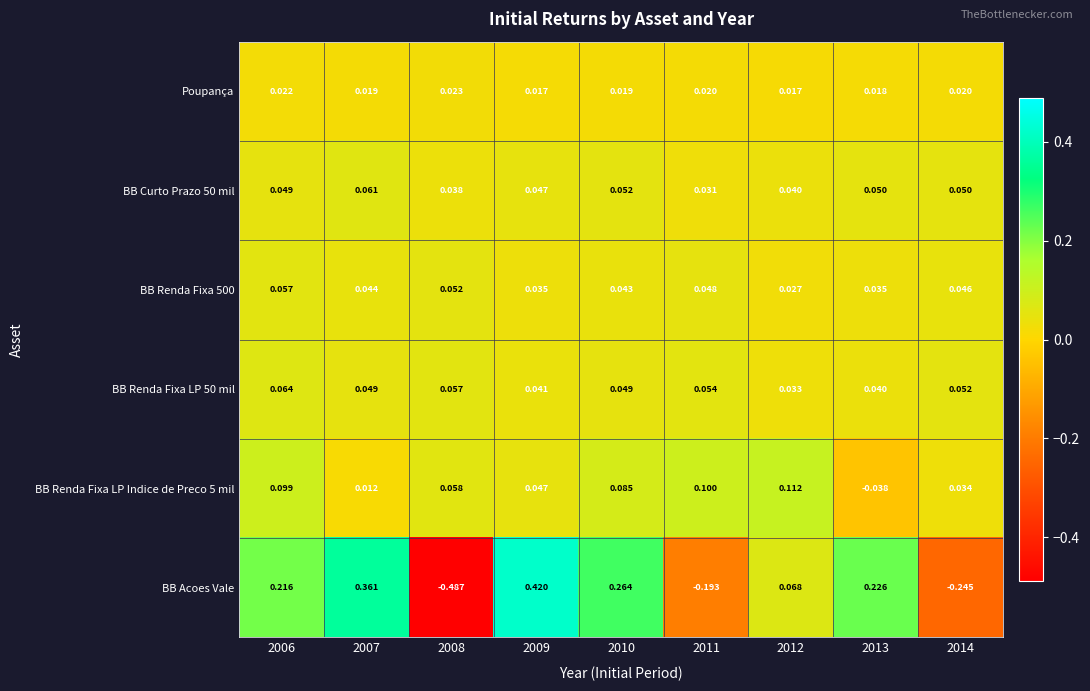

Which series has the largest total across all categories?

BB Acoes Vale